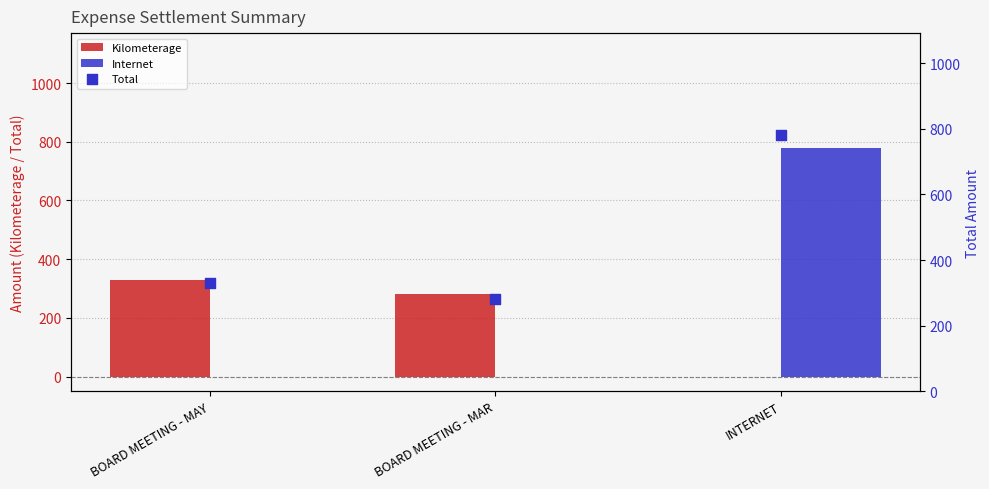

Which series has the largest total across all categories?

Total